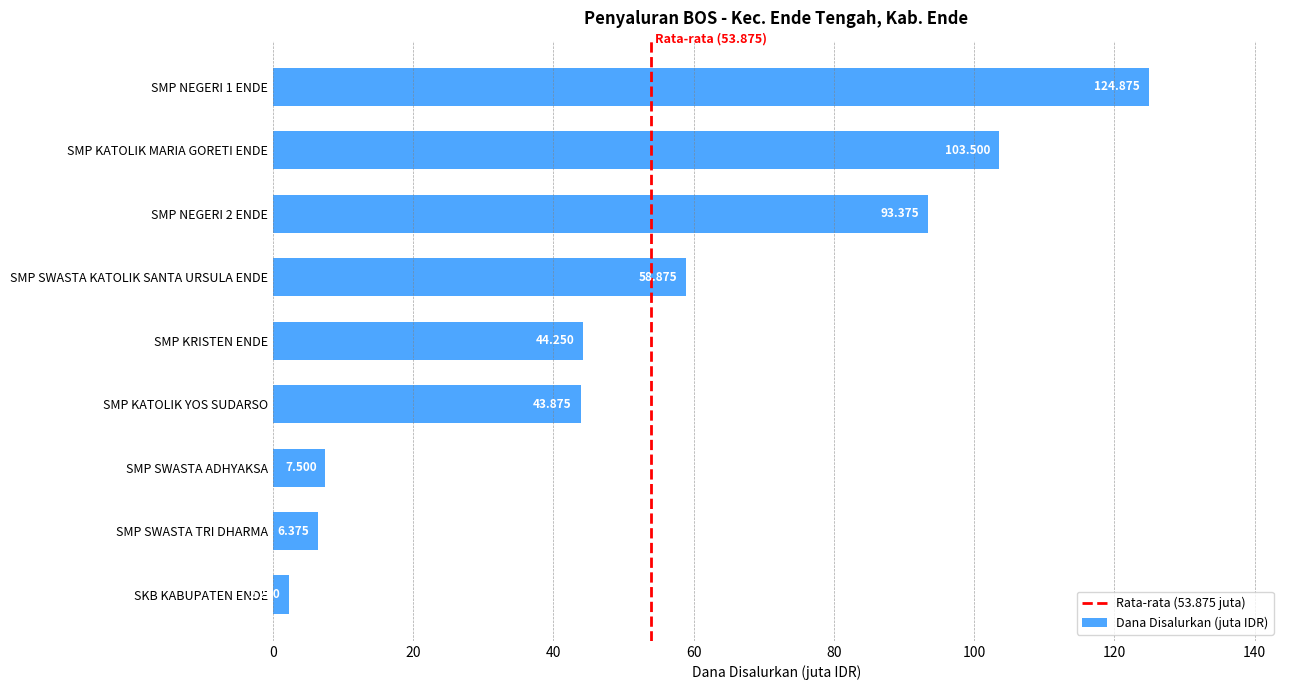

Which label corresponds to the smallest value in the chart?

SKB KABUPATEN ENDE